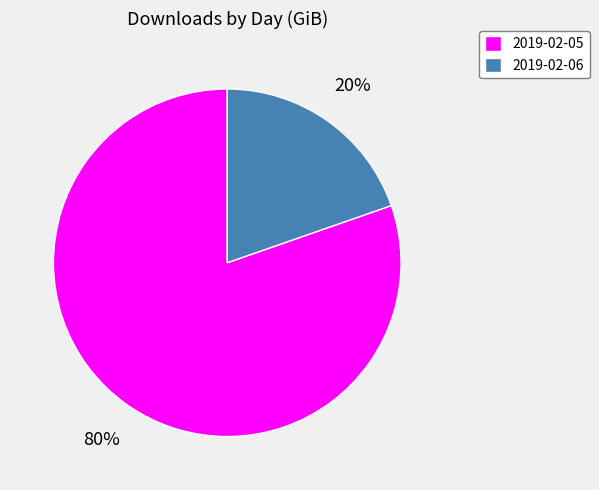

What is the majority slice?

2019-02-05